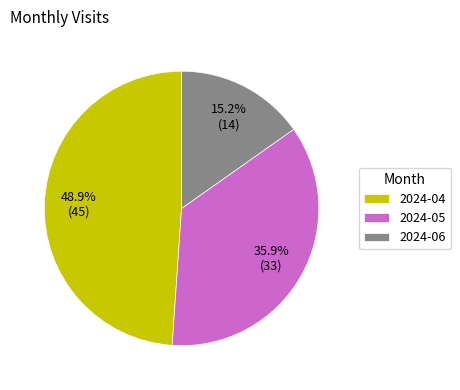

Between 2024-04 and 2024-06, which is larger?

2024-04